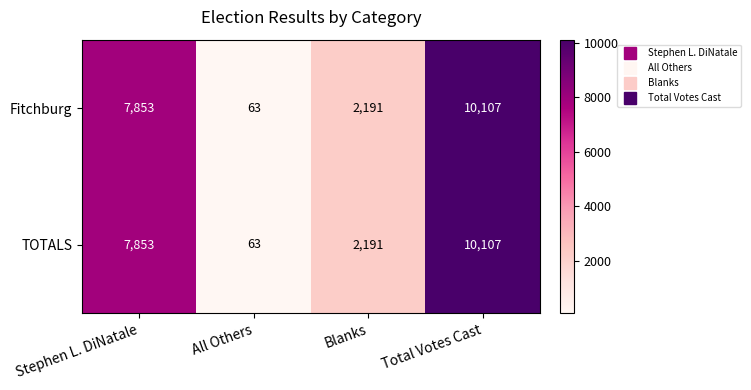

Is it true that Fitchburg equals 26 at All Others?

False